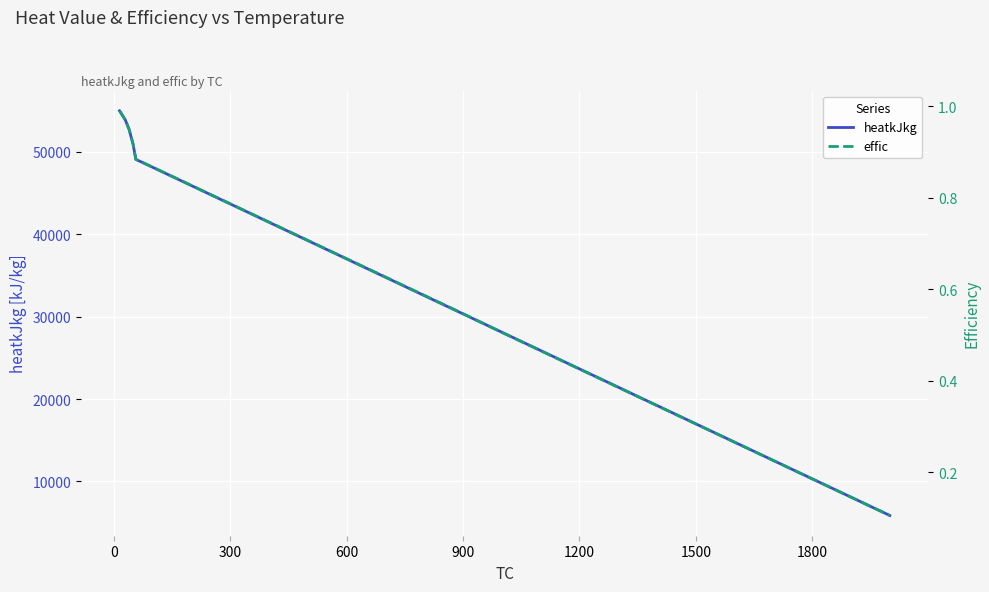

What is the difference between the maximum and minimum values in the effic series?

0.9